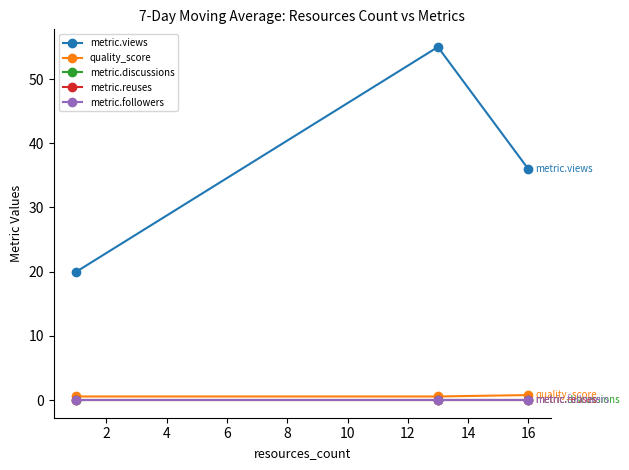

At how many categories does at least one series exceed 21?

2